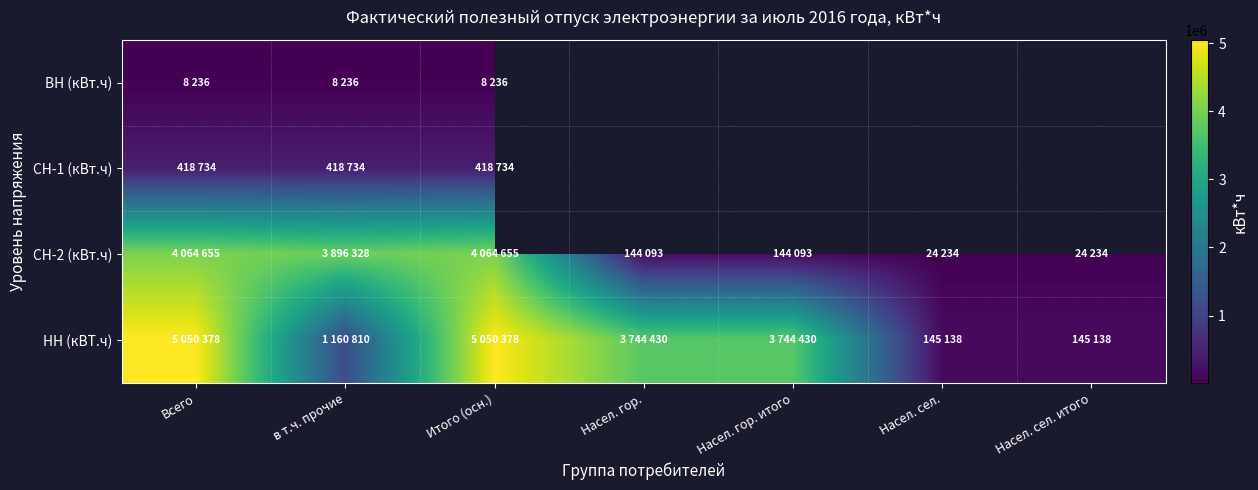

Read the СН-2 (кВт.ч) value at Насел. сел. итого.

24234.0